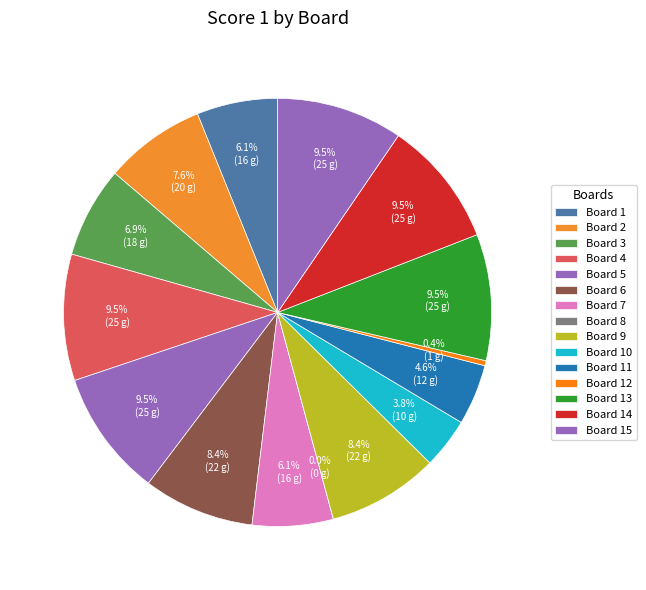

Which category has the smallest portion of the pie?

Board 8